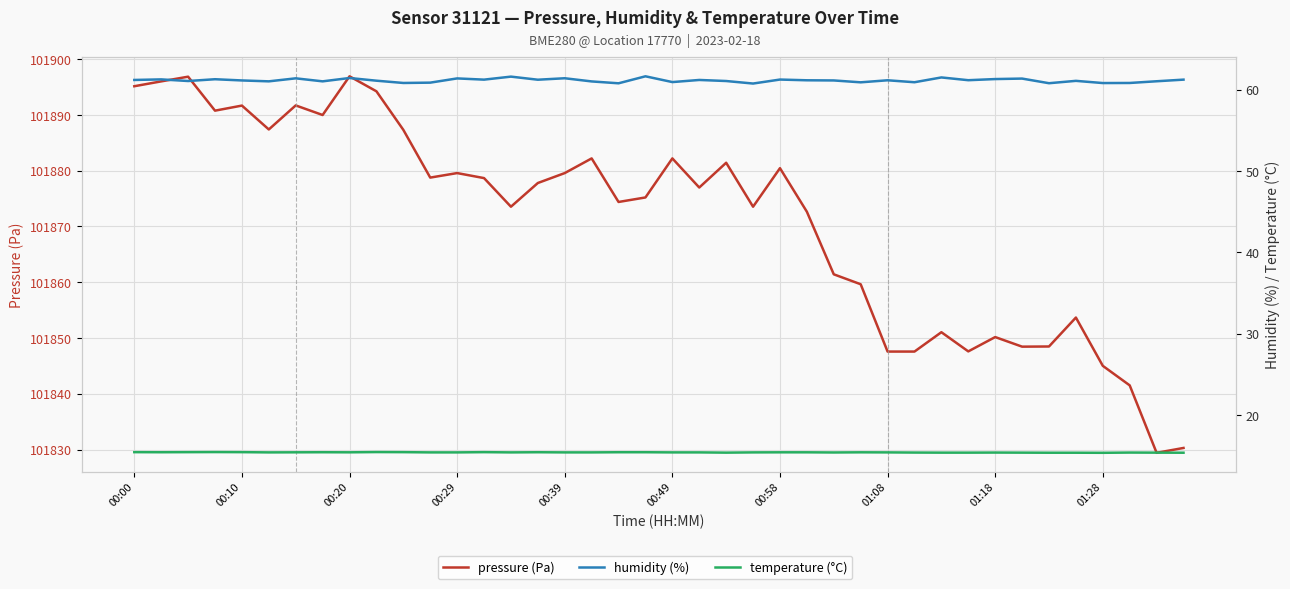

The value of pressure (Pa) at 38 is 157083.6. True or false?

False